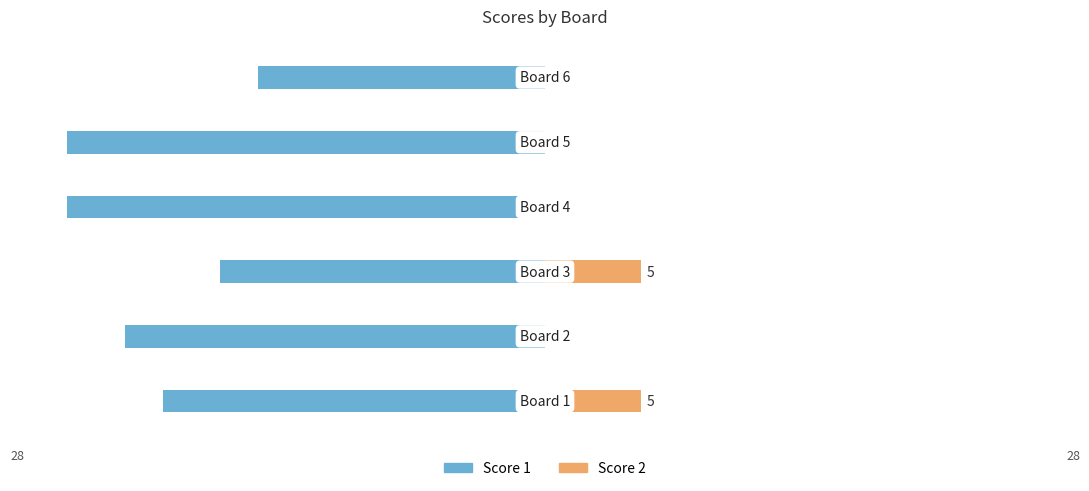

List the series in order of their overall mean, highest first.

Score 2, Score 1